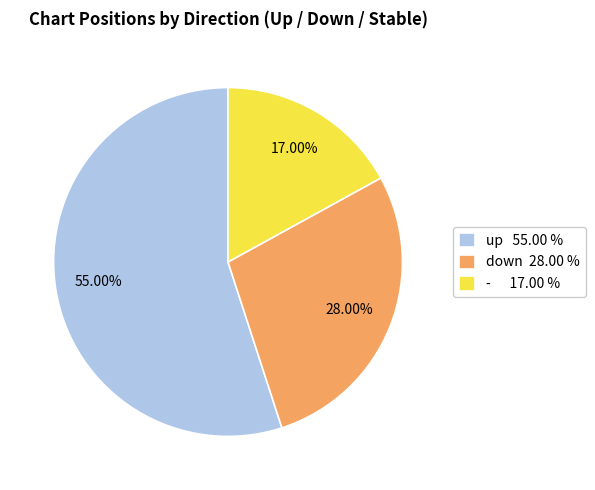

How many slices are in this pie chart?

3